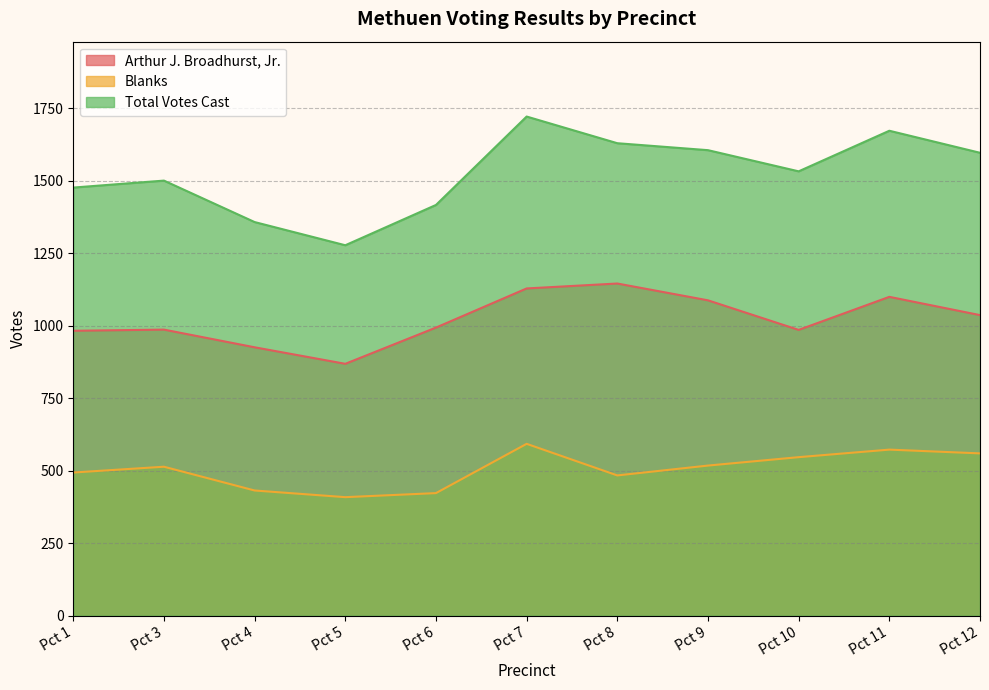

What is the spread (max minus min) of values at Pct 8?

1146